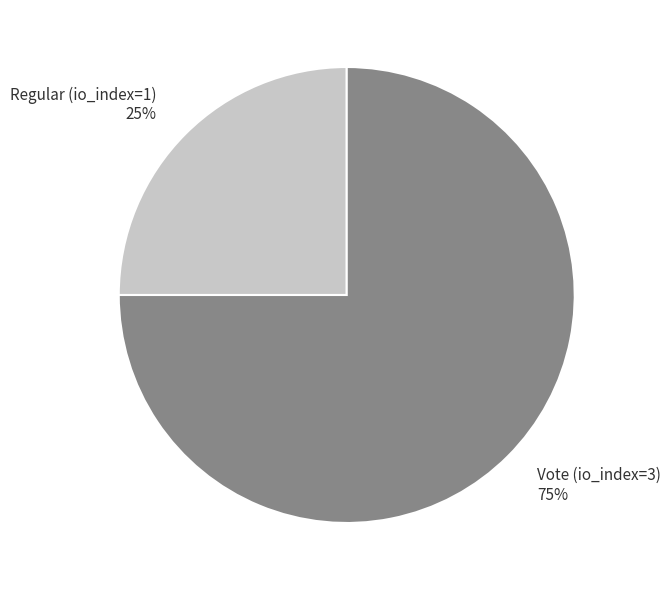

Approximately how many times larger is the value at Vote (io_index=3) compared to Regular (io_index=1)?

3.0